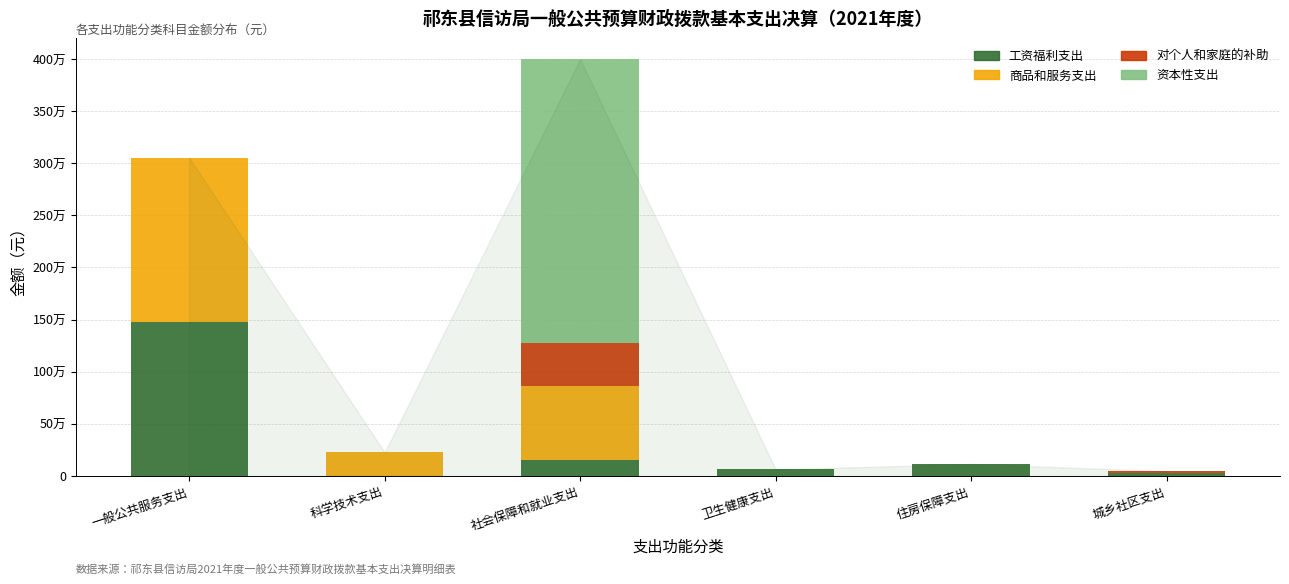

Where is 对个人和家庭的补助 nearest to the value 205274?

城乡社区支出